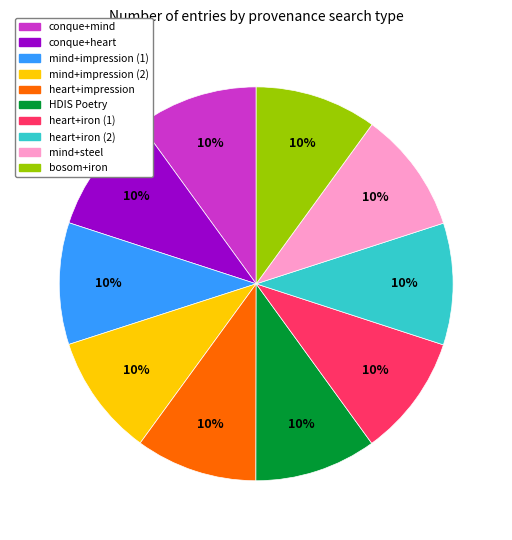

Is it true that conque+heart is 23% of the pie?

False